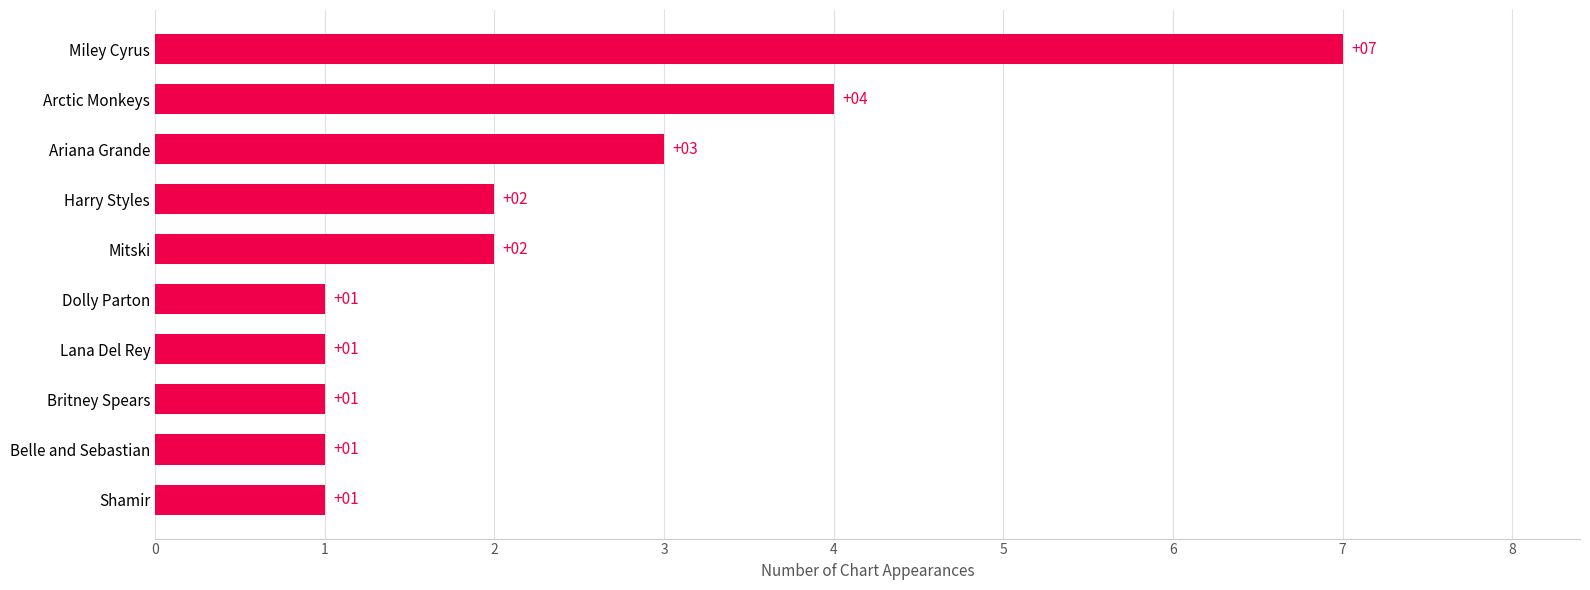

What is the average value?

2